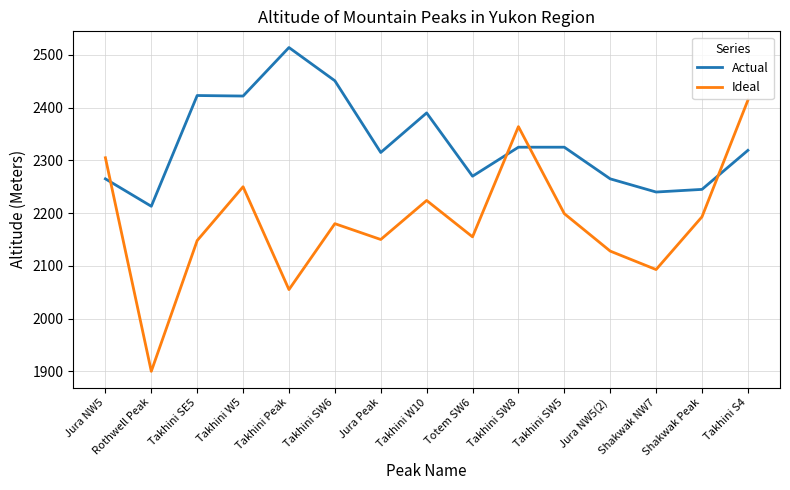

Read the Ideal value at Takhini SW6, to the nearest 50.

2200